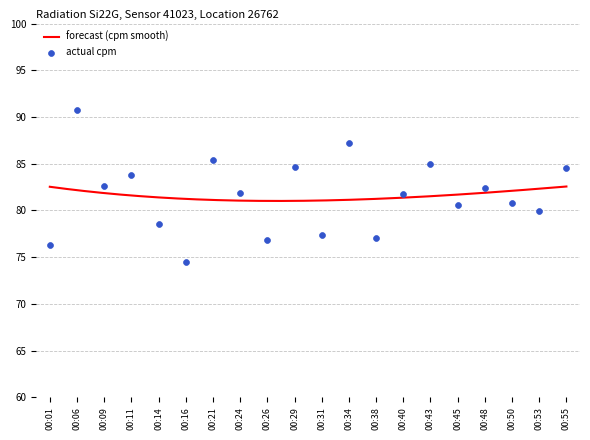

What is the ratio of the value at 00:34 to the value at 00:09?

1.1